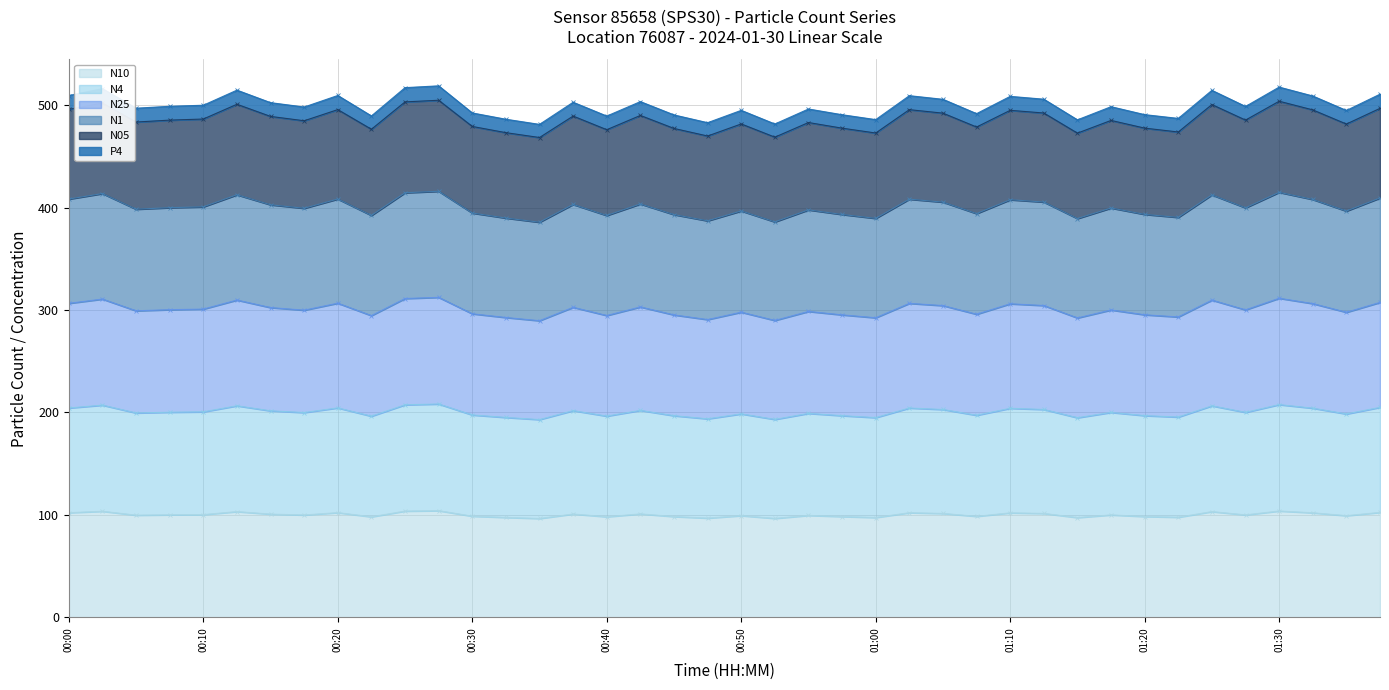

Between 00:35 and 01:07, which is larger?

01:07